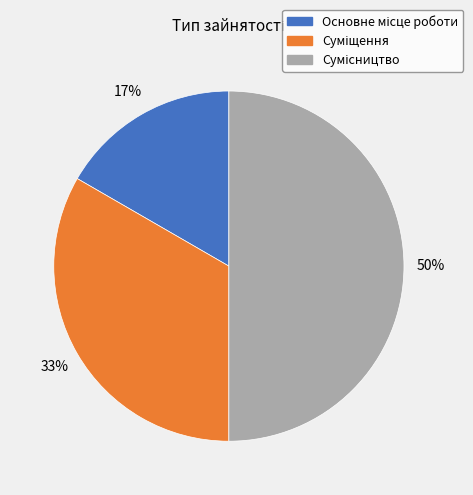

To the nearest percent, what is the average slice percentage?

33%